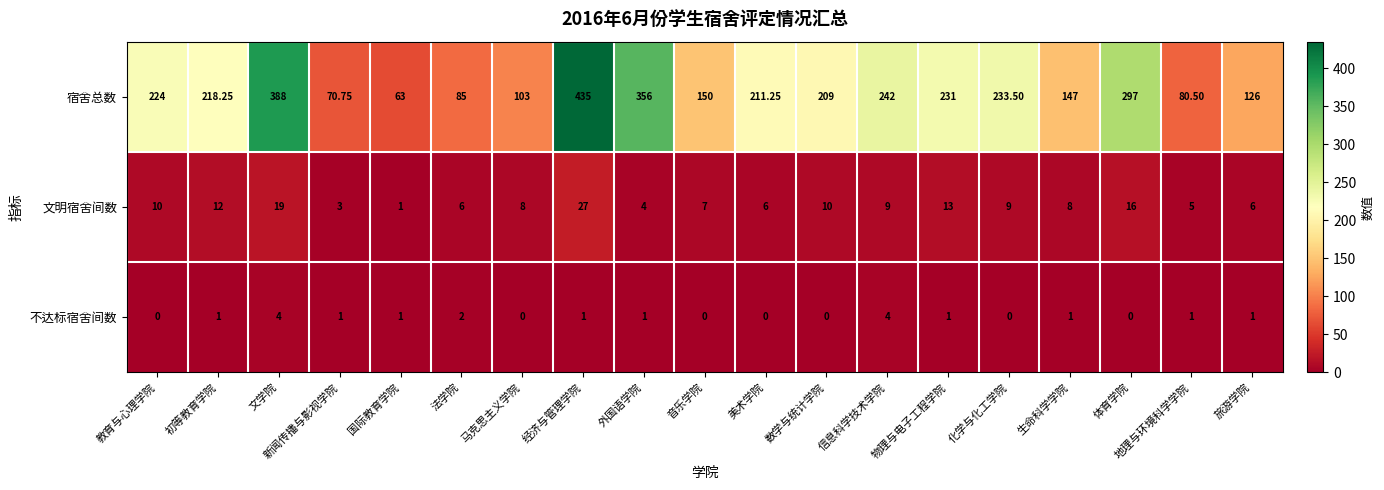

Which series changed the most between 法学院 and 马克思主义学院?

宿舍总数